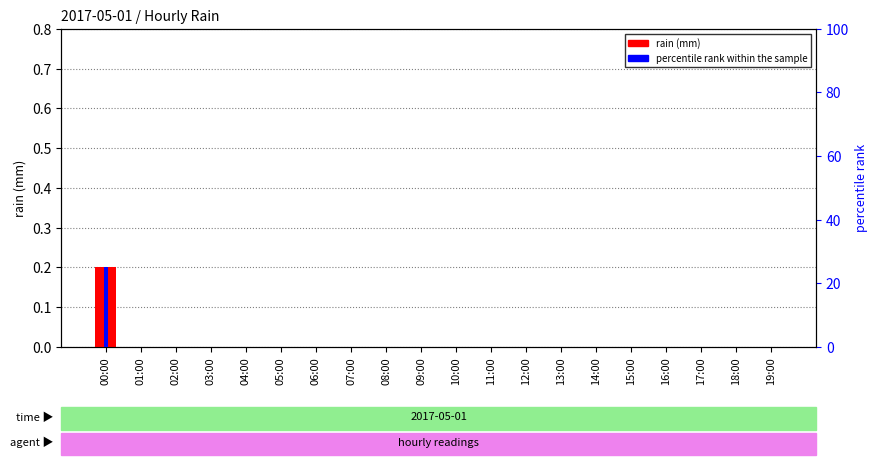

What are all the series names shown in the legend?

rain (mm), percentile rank within the sample